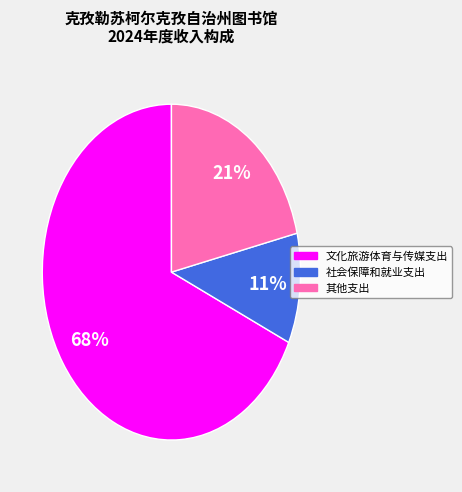

What percentage is the 其他支出 slice, to the nearest percent?

21%